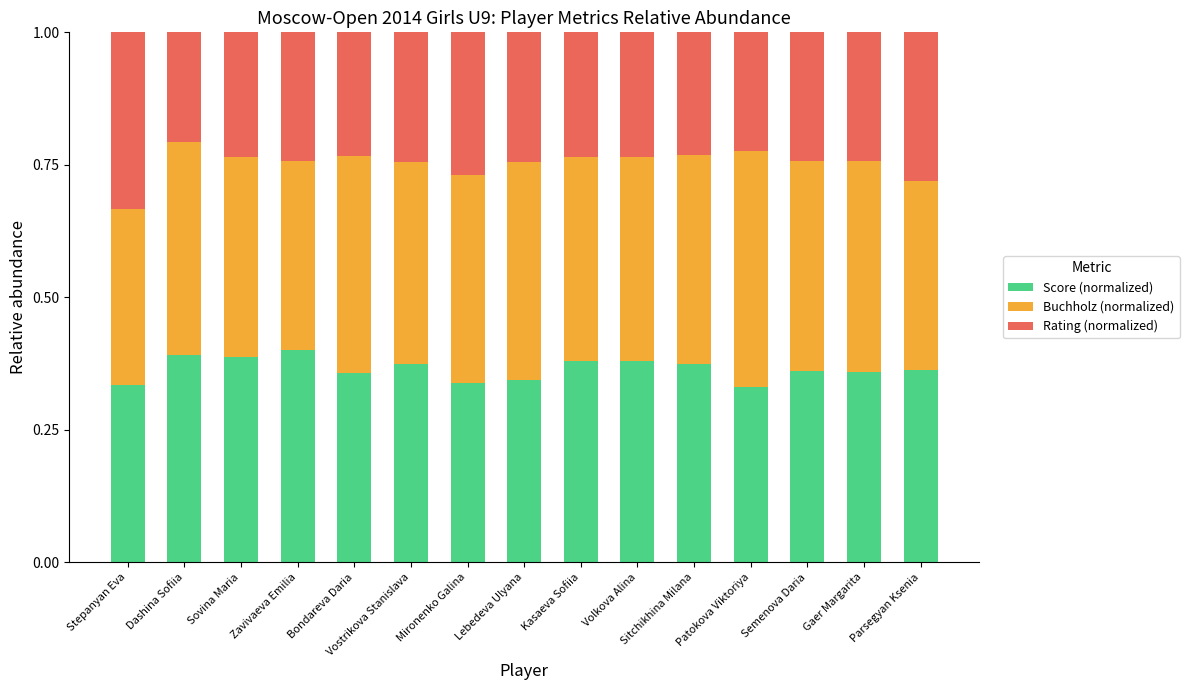

How many Score (normalized) values are between 0 and 1?

15